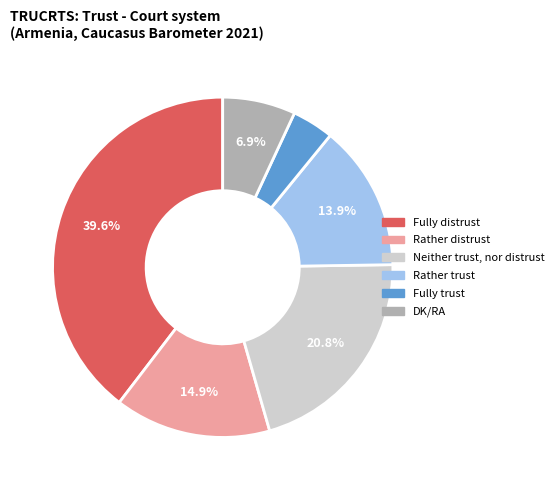

Is Fully distrust the majority of the pie?

No